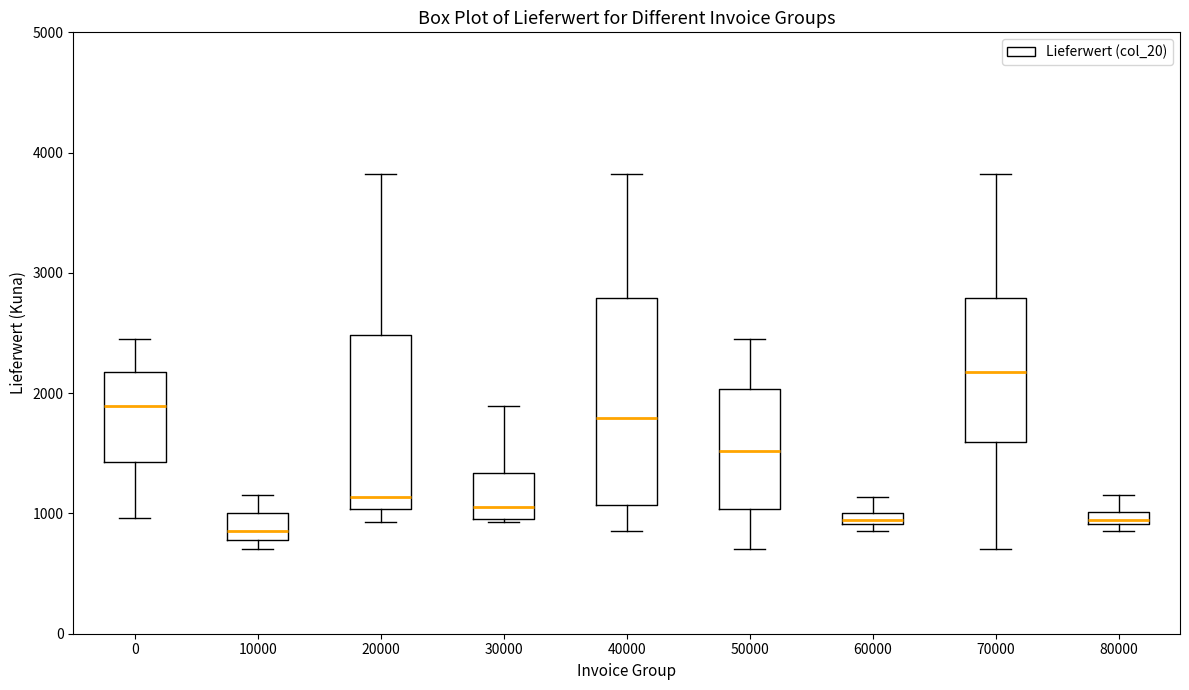

Which box is the tallest, from its lower edge to its upper edge?

40000